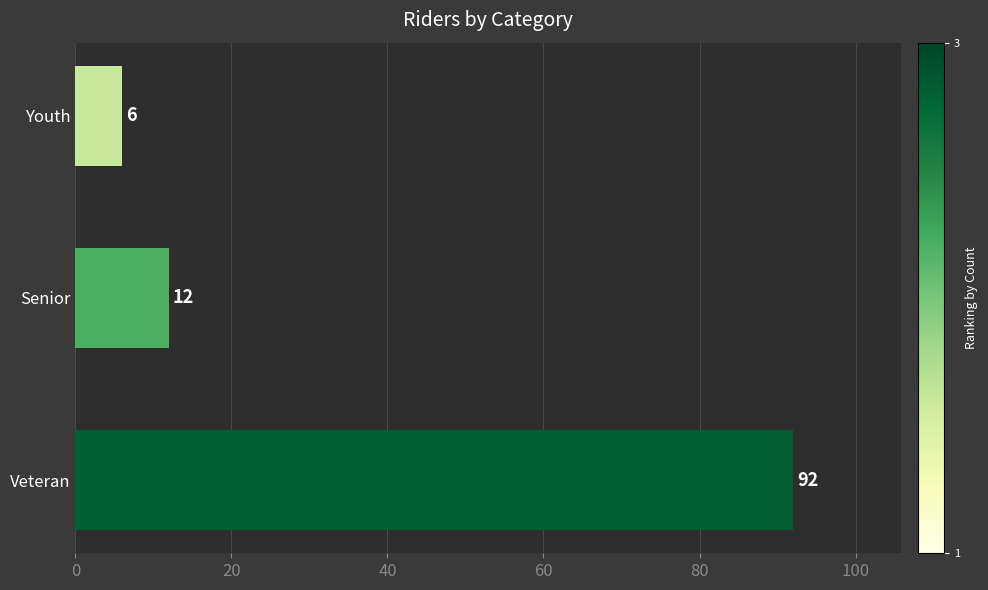

Reading top to bottom, extract all data points from this chart.

6	12	92